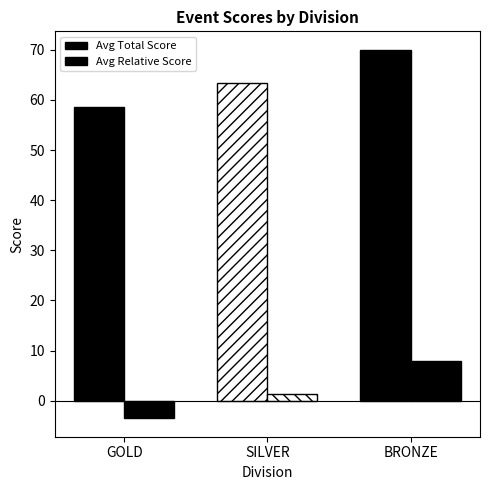

How many bars are there in each group?

2